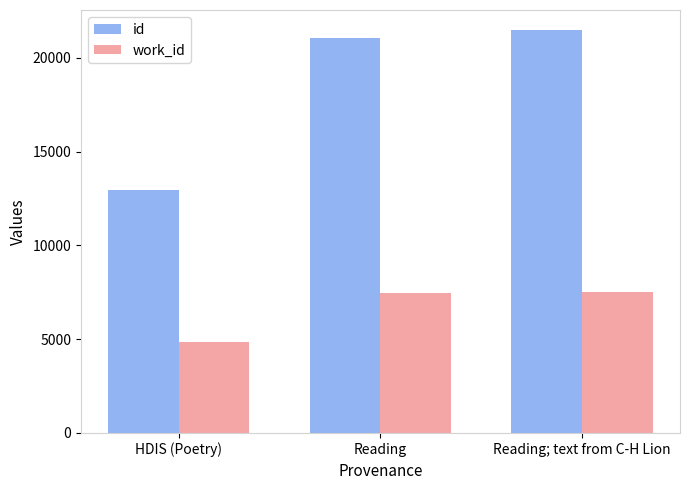

What is the sum of the id values at HDIS (Poetry) and Reading?

34014